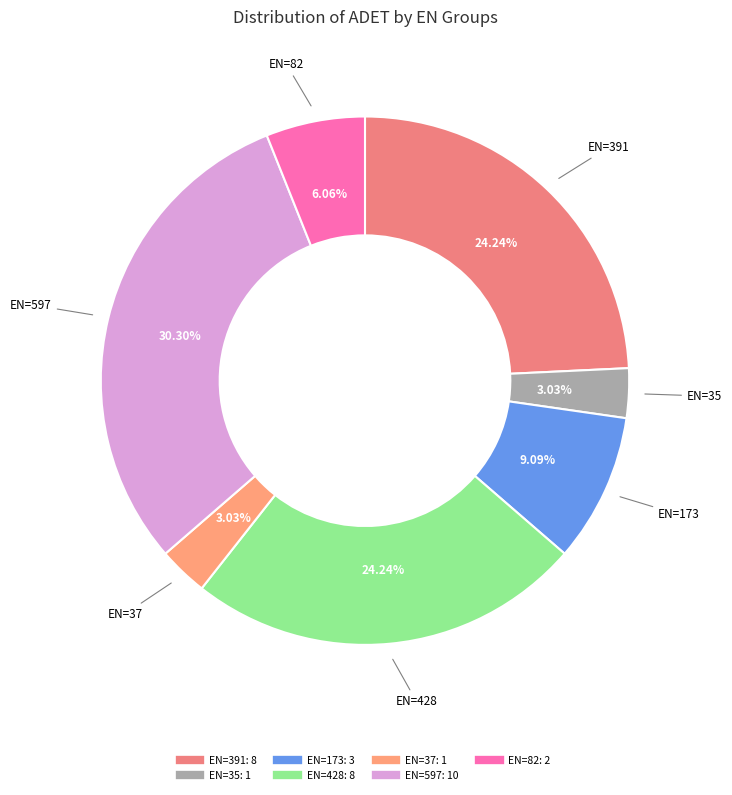

Which slice is the smallest?

35